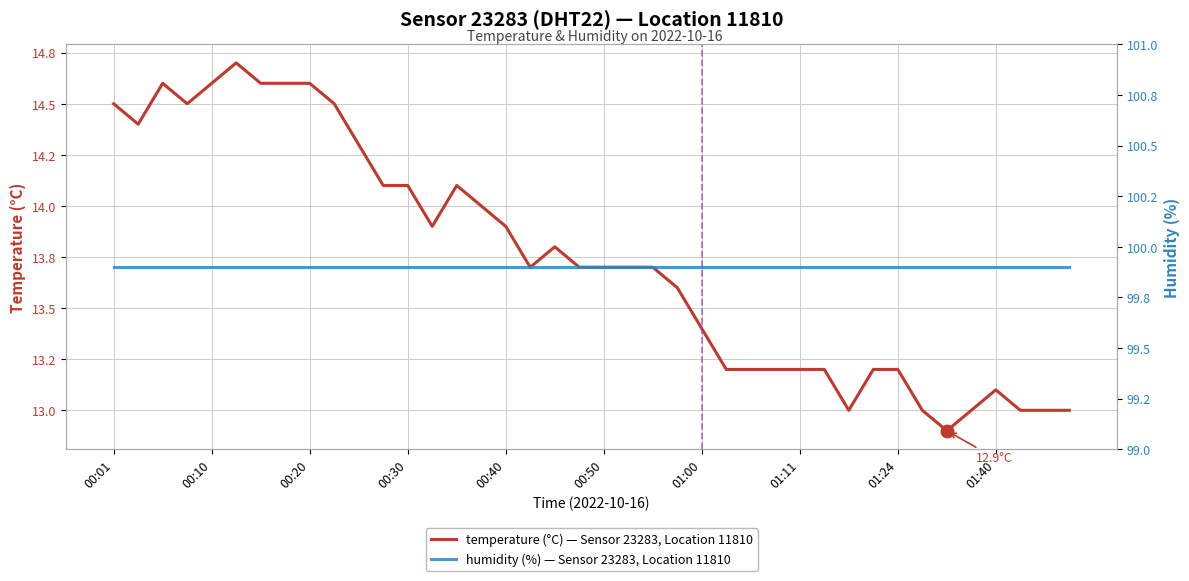

Which series has the largest total across all categories?

humidity (%) — Sensor 23283, Location 11810